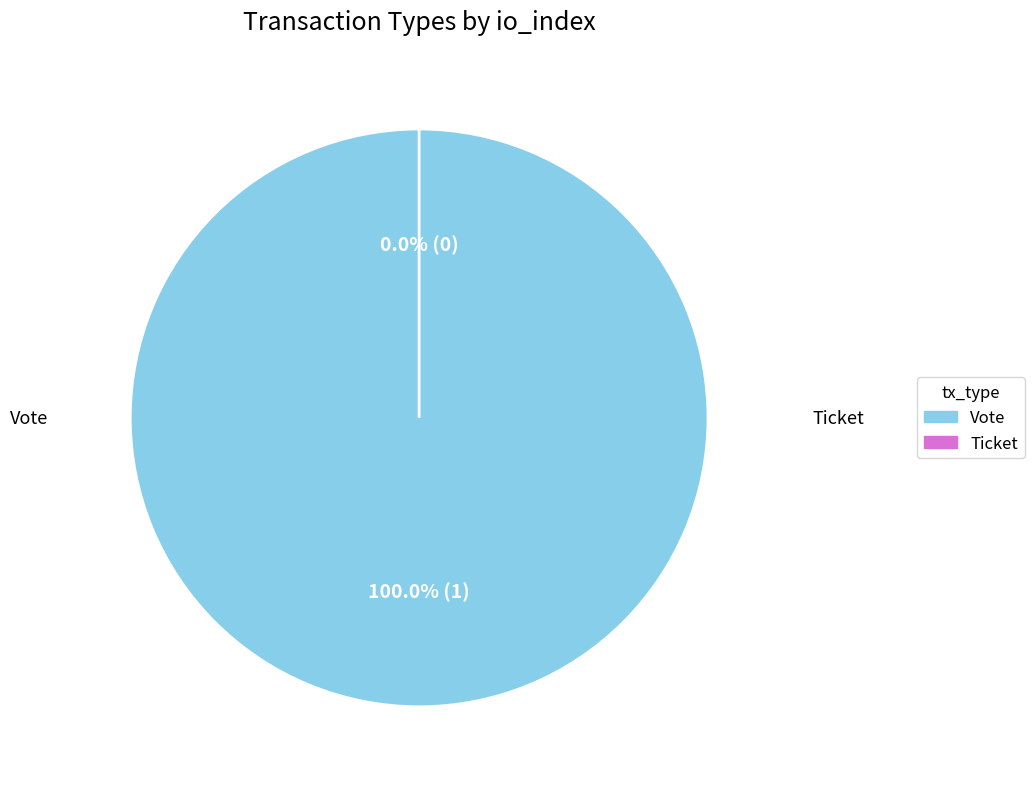

What percentage is the Vote slice, to the nearest percent?

100%